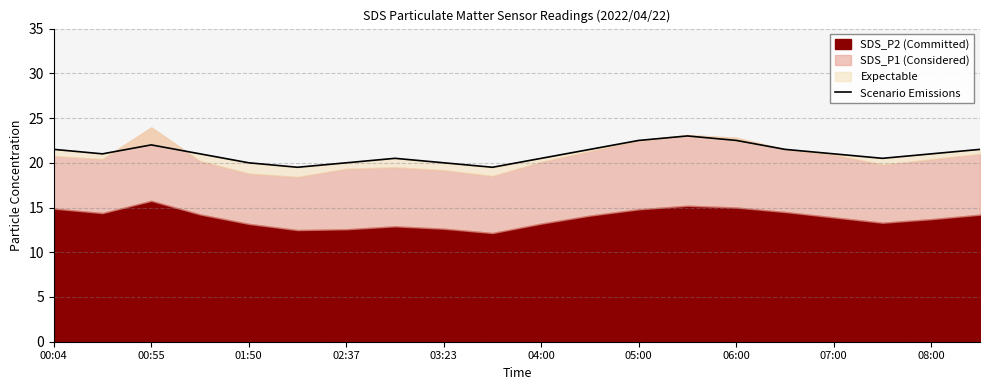

How many interior local peaks (higher than both neighbors) does the data have?

3